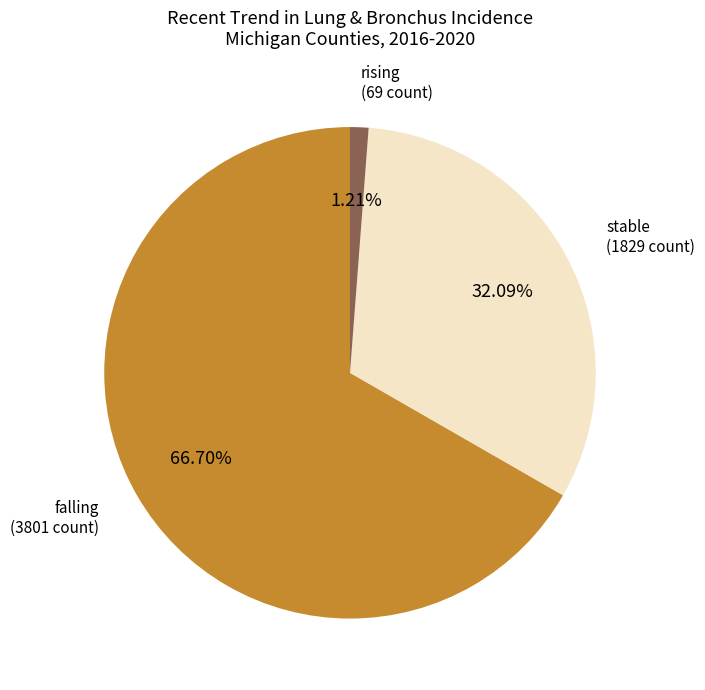

How many slices are in this pie chart?

3